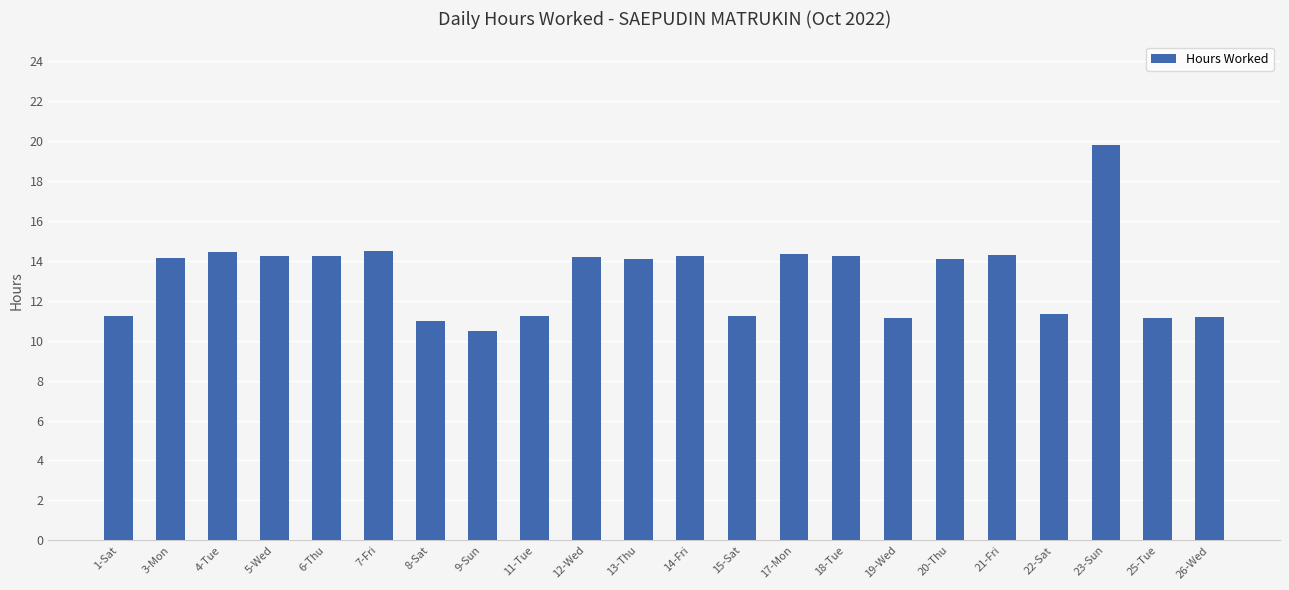

What value does the data have at 19-Wed?

11.2